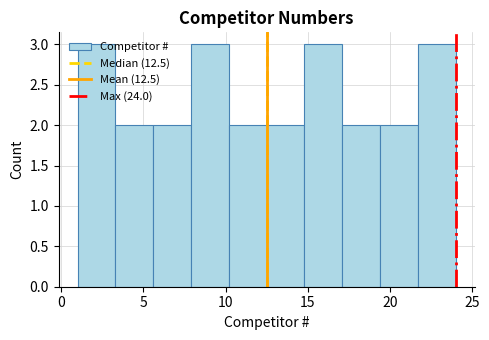

Reading left to right, list every bar in this chart as the range it spans on the x-axis followed by its height. Neither the bar edges nor the heights are printed on the chart, so give them approximately, as read against the axes.

1.0 to 3.3: 3
3.3 to 5.6: 2
5.6 to 7.9: 2
7.9 to 10.2: 3
10.2 to 12.5: 2
12.5 to 14.8: 2
14.8 to 17.1: 3
17.1 to 19.4: 2
19.4 to 21.7: 2
21.7 to 24.0: 3